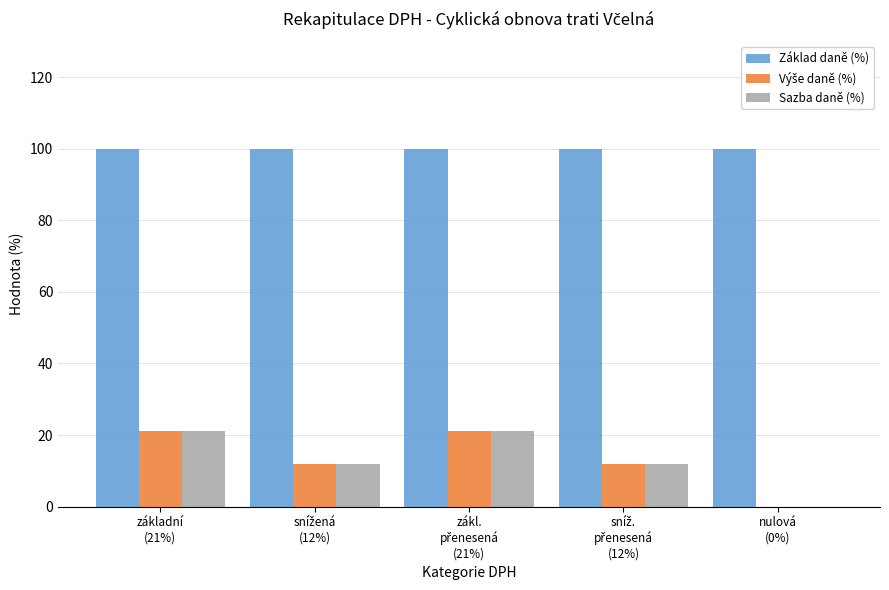

Count the number of data series in this chart.

3